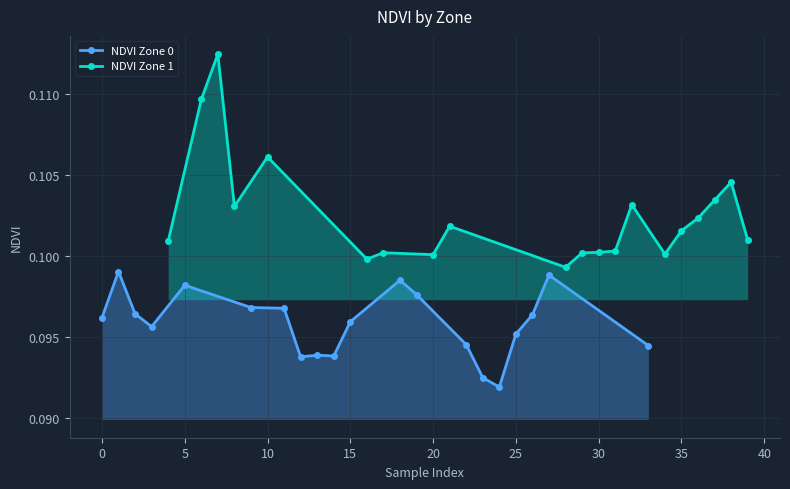

Count the NDVI Zone 0 values in the range 0 to 1.

20